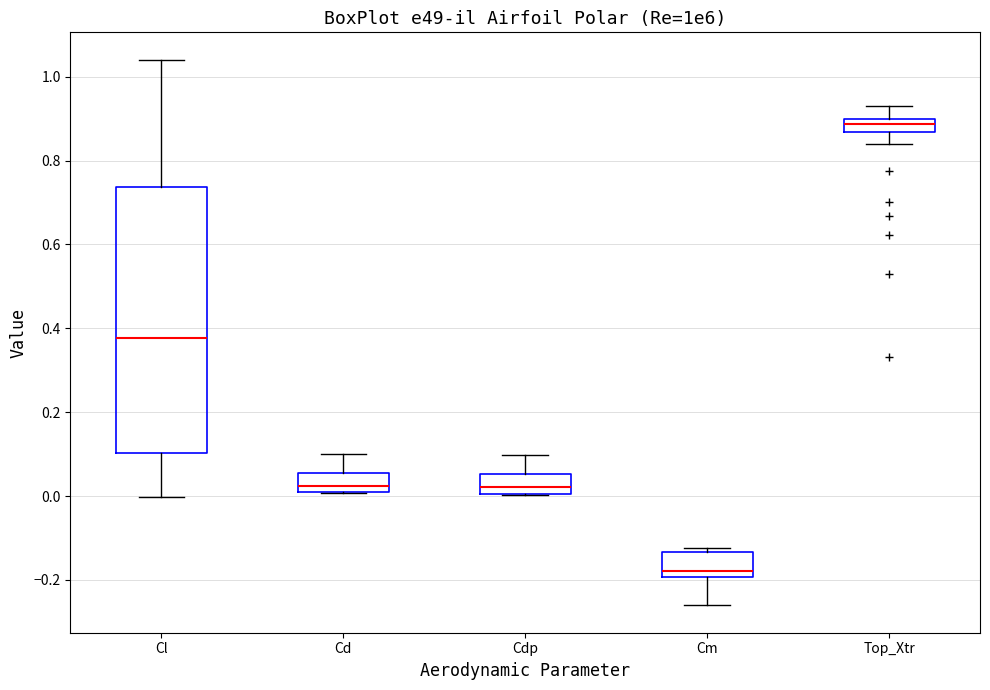

Where is the upper edge of the box for Cd on the y-axis? The values are not printed on the chart, so give them approximately, as read against the axis.

0.06